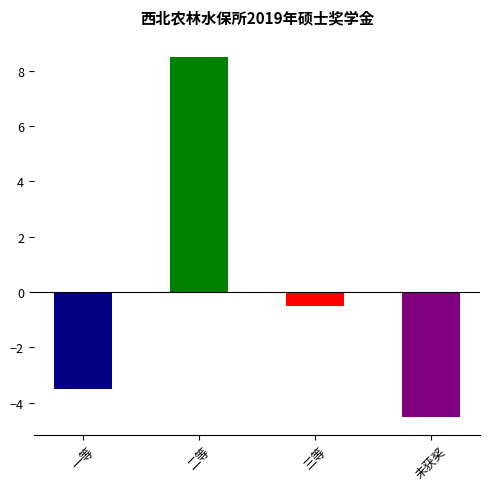

Reading left to right, what are all the values shown in this chart?

-3.5	8.5	-0.5	-4.5